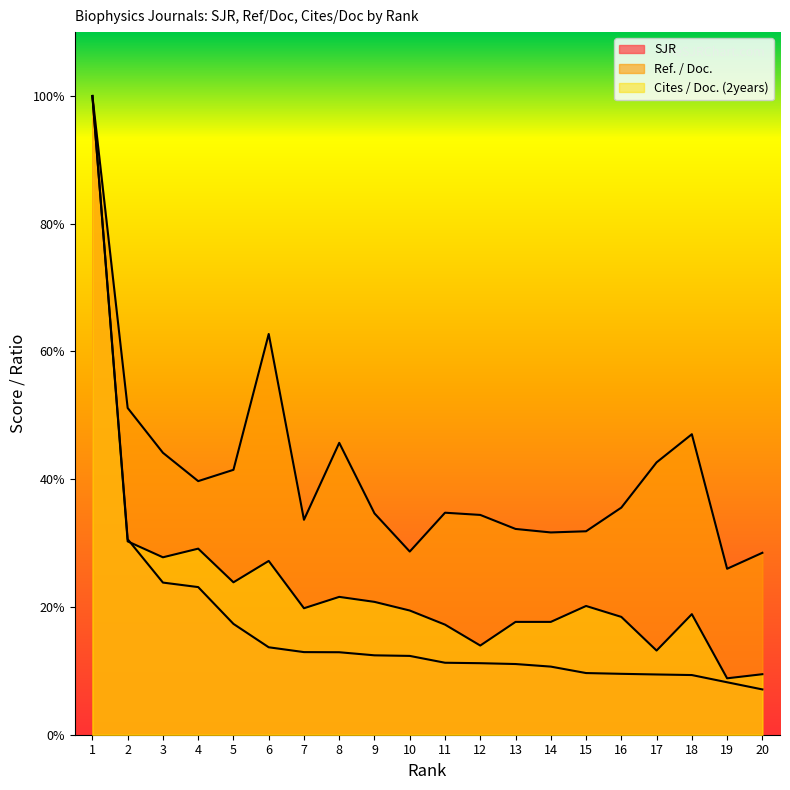

What is the difference between the Ref. / Doc. values at 6 and 11?

28.0